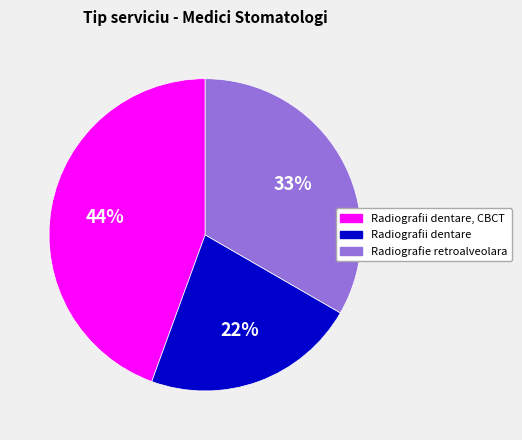

Which has a higher value, Radiografii dentare or Radiografii dentare, CBCT?

Radiografii dentare, CBCT